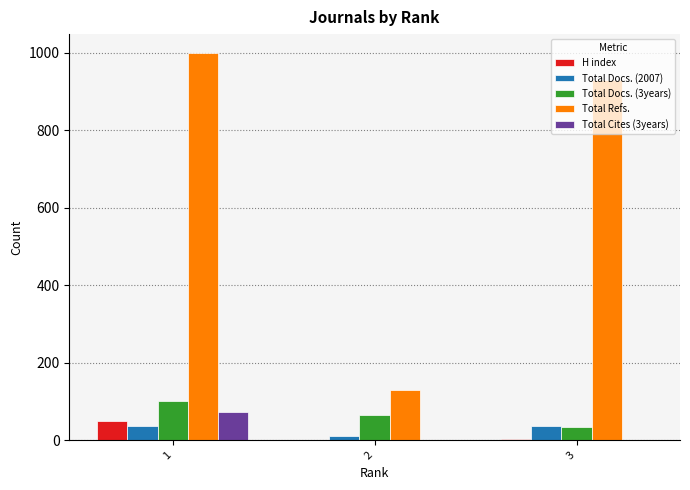

At which category is the sum across all series the highest?

1